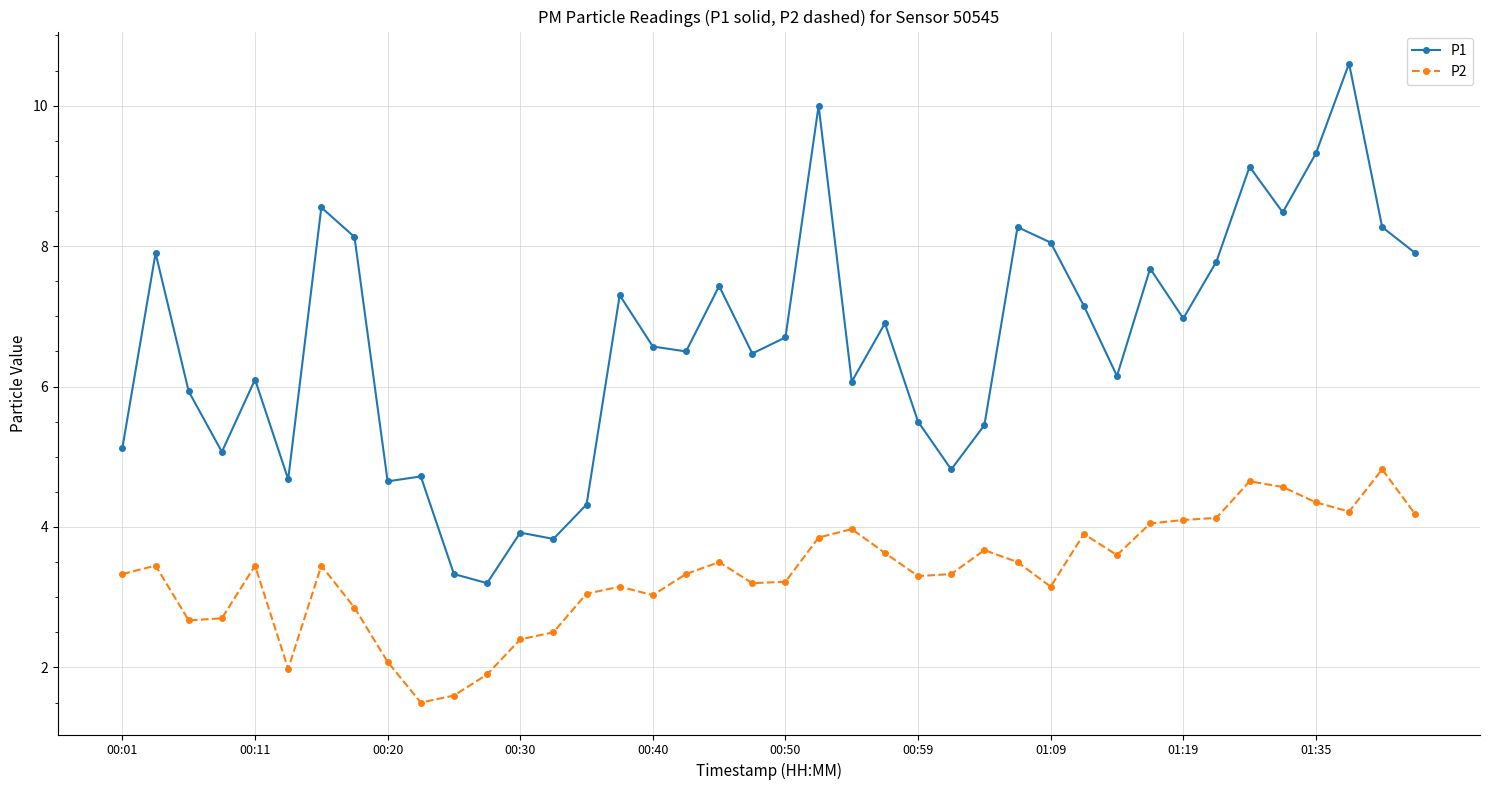

Which series has the widest spread of values?

P1